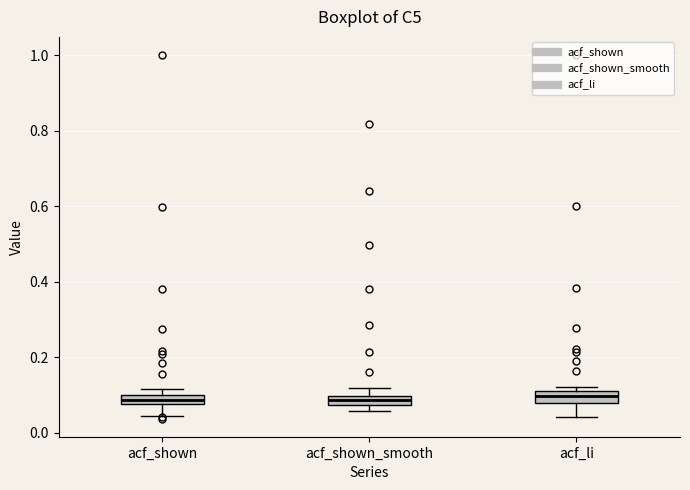

Where is the upper edge of the box for acf_shown on the y-axis? The values are not printed on the chart, so give them approximately, as read against the axis.

0.10